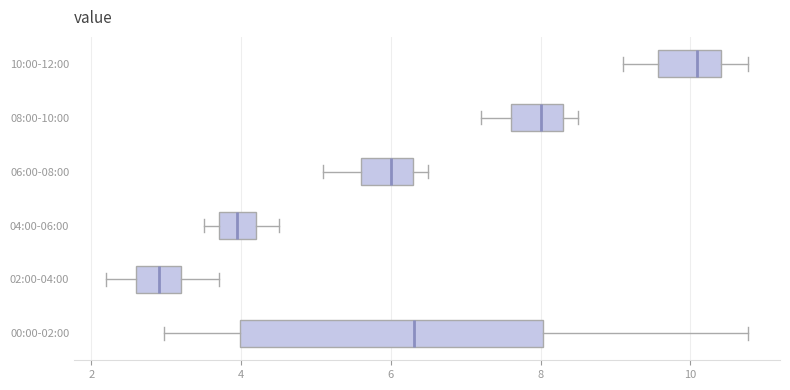

Which box's median line is the furthest to the left?

02:00-04:00